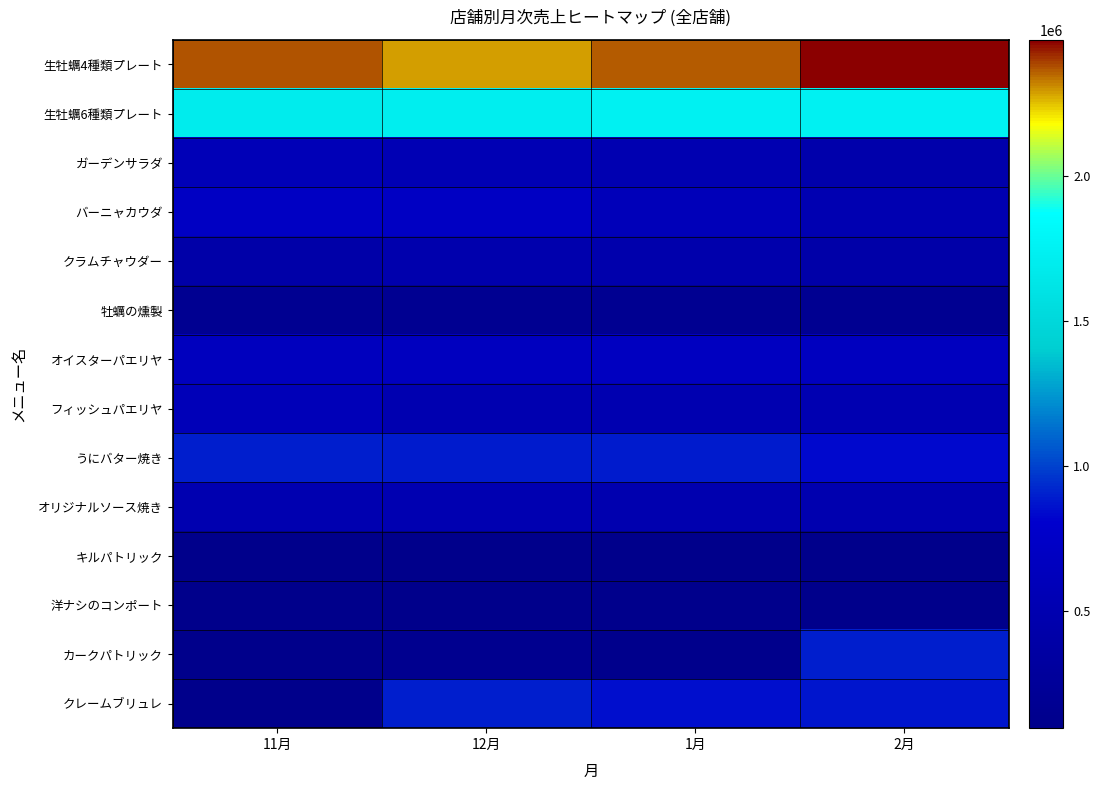

At 11月, list the series in order from largest to smallest.

生牡蠣4種類プレート, 生牡蠣6種類プレート, うにバター焼き, バーニャカウダ, オイスターパエリヤ, フィッシュパエリヤ, ガーデンサラダ, オリジナルソース焼き, クラムチャウダー, 牡蠣の燻製, キルパトリック, 洋ナシのコンポート, カークパトリック, クレームブリュレ